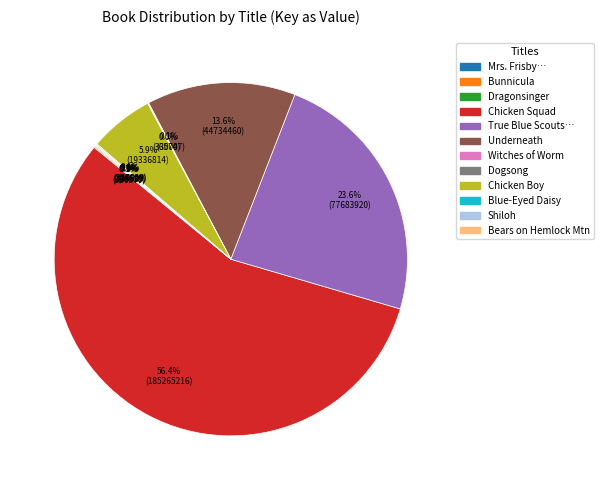

Is there any slice that represents more than half of the pie?

Yes